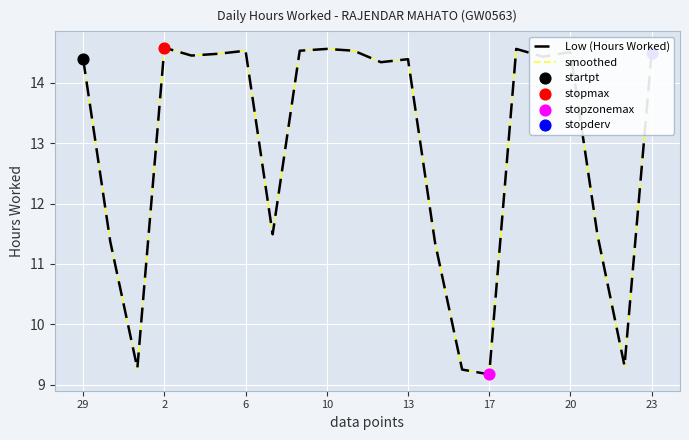

At how many categories does at least one series exceed 12?

14